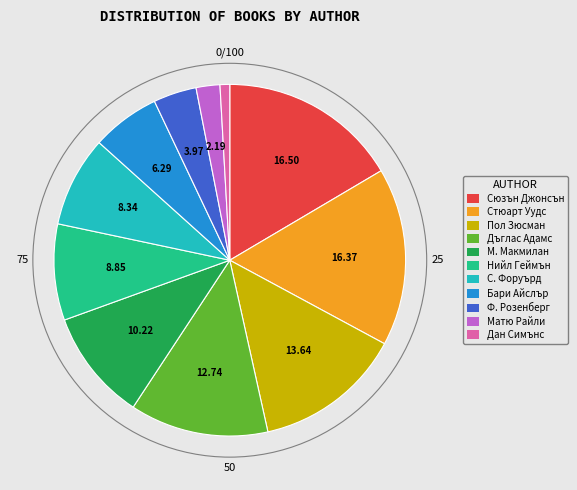

Is there any slice that represents more than half of the pie?

No